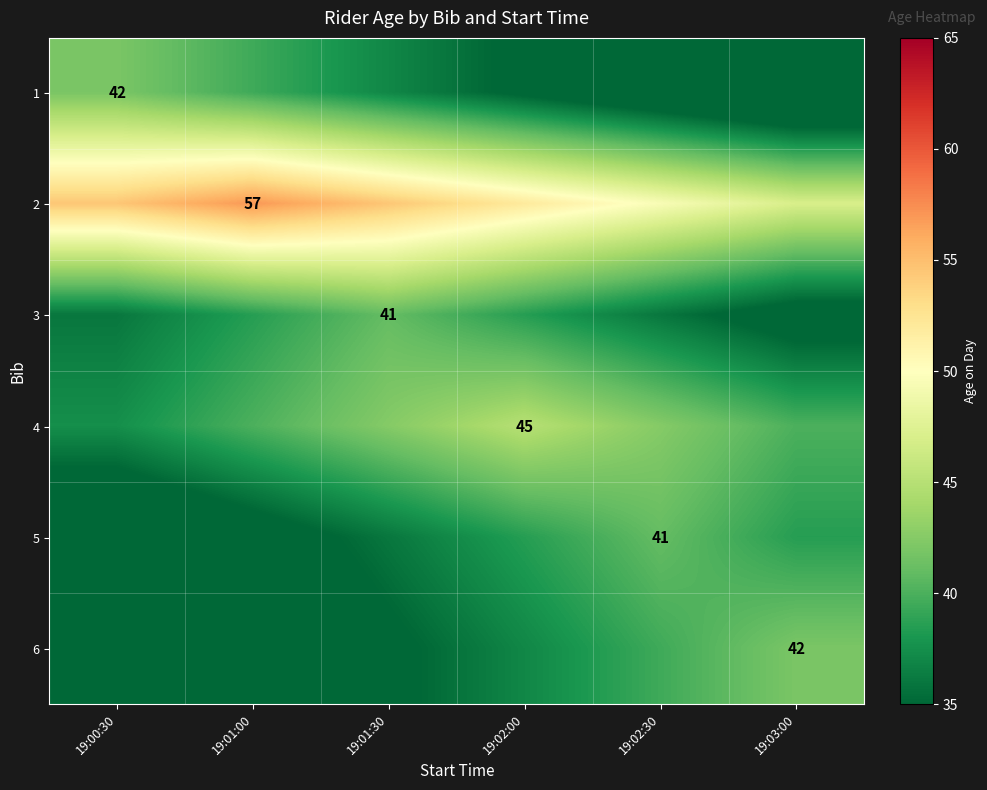

Is it true that 5 equals 41.0 at 19:02:30?

True